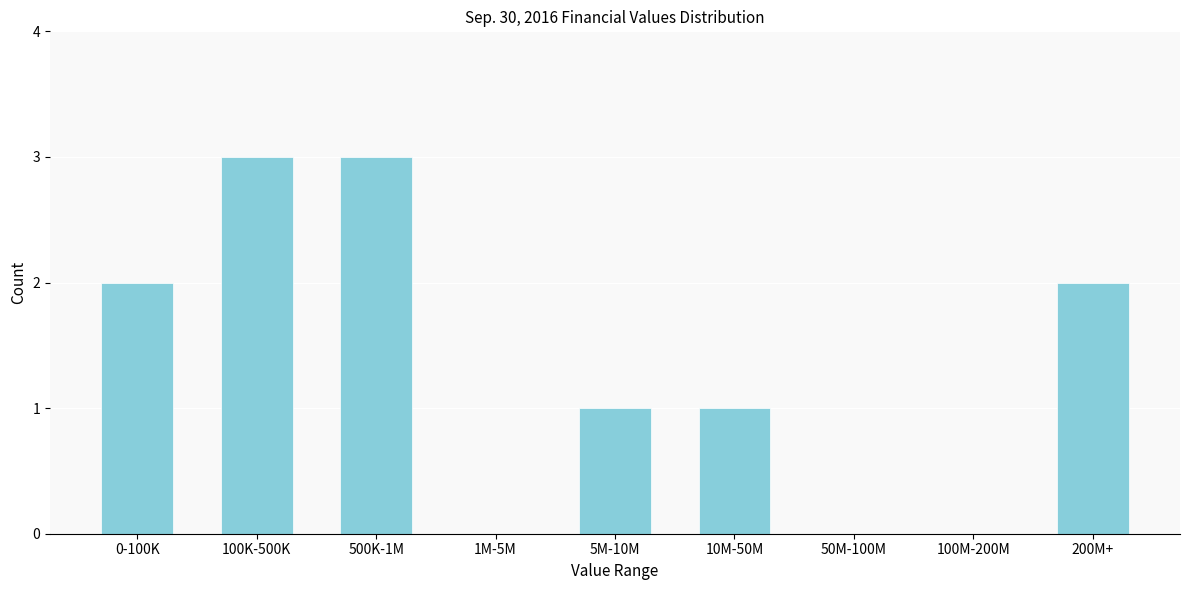

Reading left to right, extract all data points from this chart.

0-100K=2	100K-500K=3	500K-1M=3	1M-5M=0	5M-10M=1	10M-50M=1	50M-100M=0	100M-200M=0	200M+=2